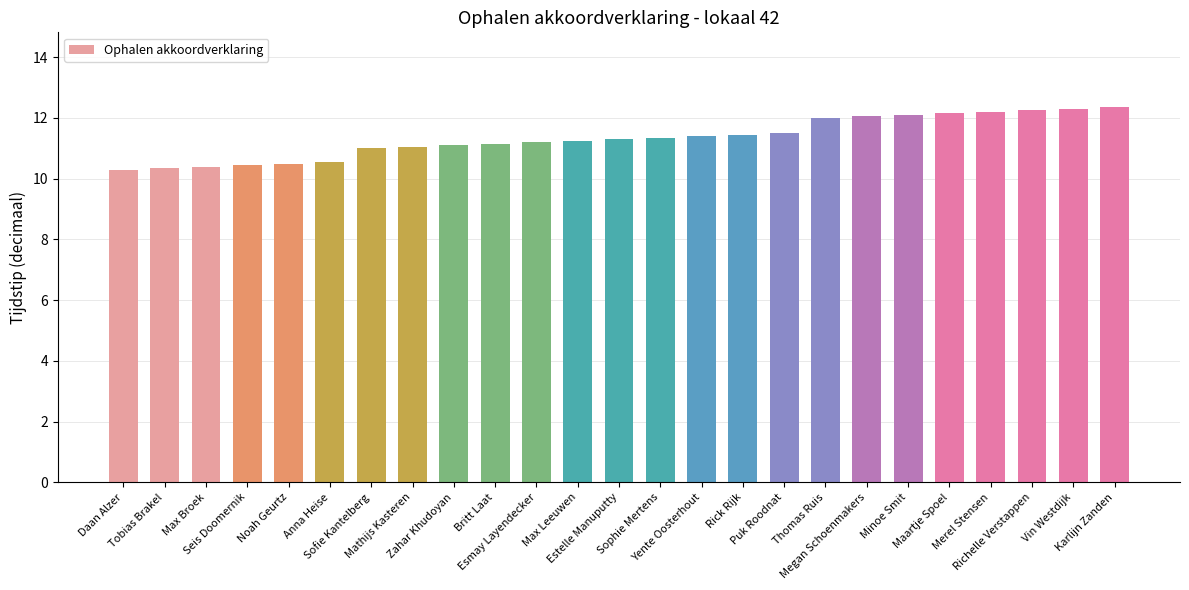

What is the value of the 3rd bar from the left?

10.4